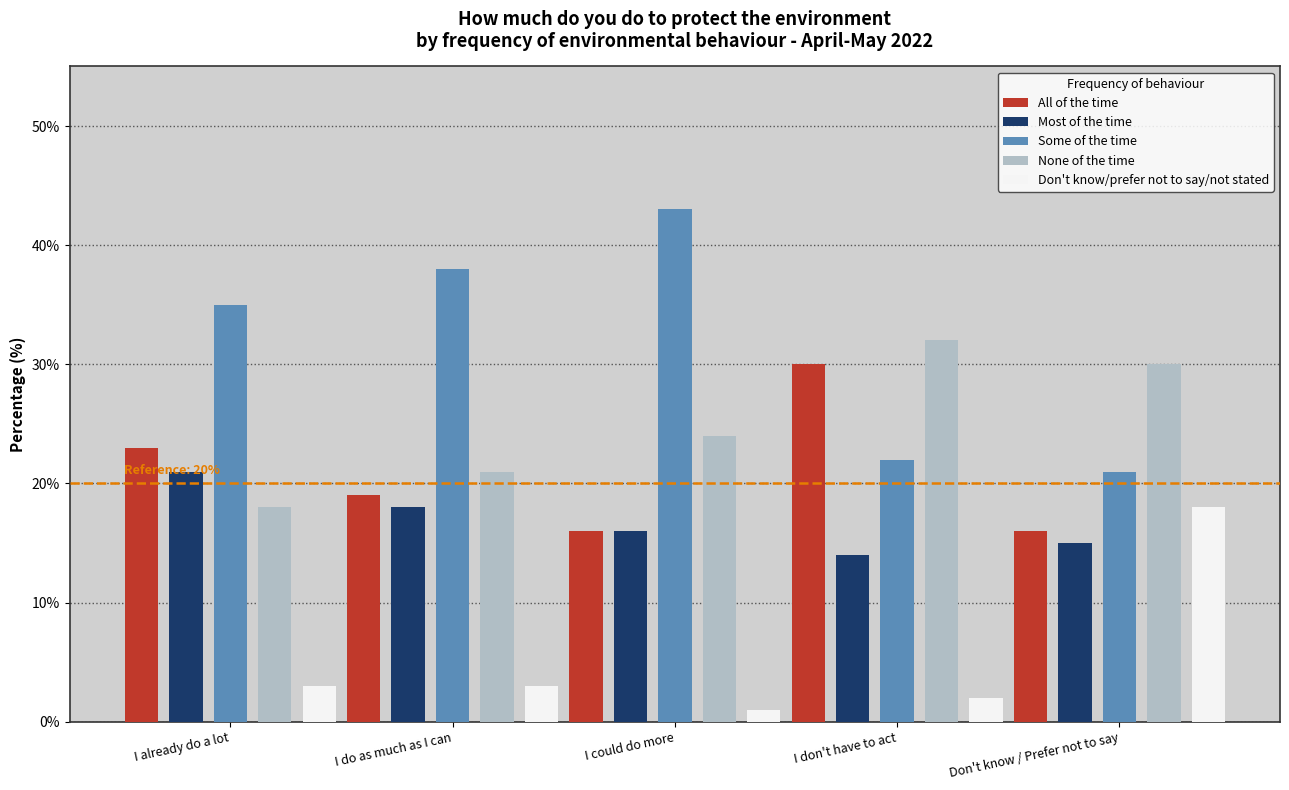

The value of All of the time at I do as much as I can is 19. True or false?

True